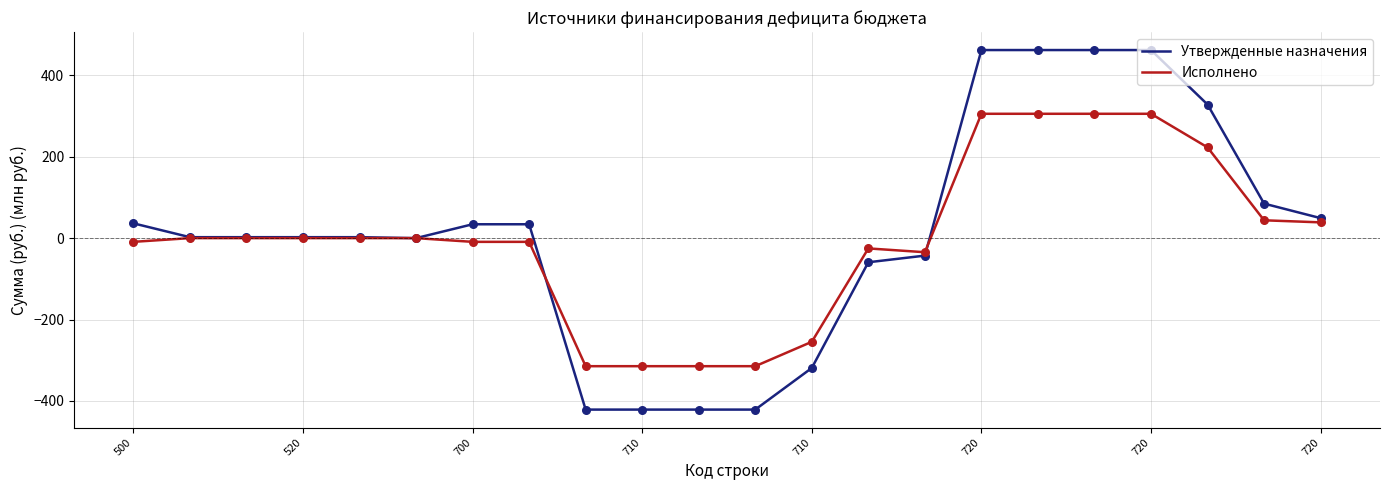

What is the maximum value for Исполнено?

305.5